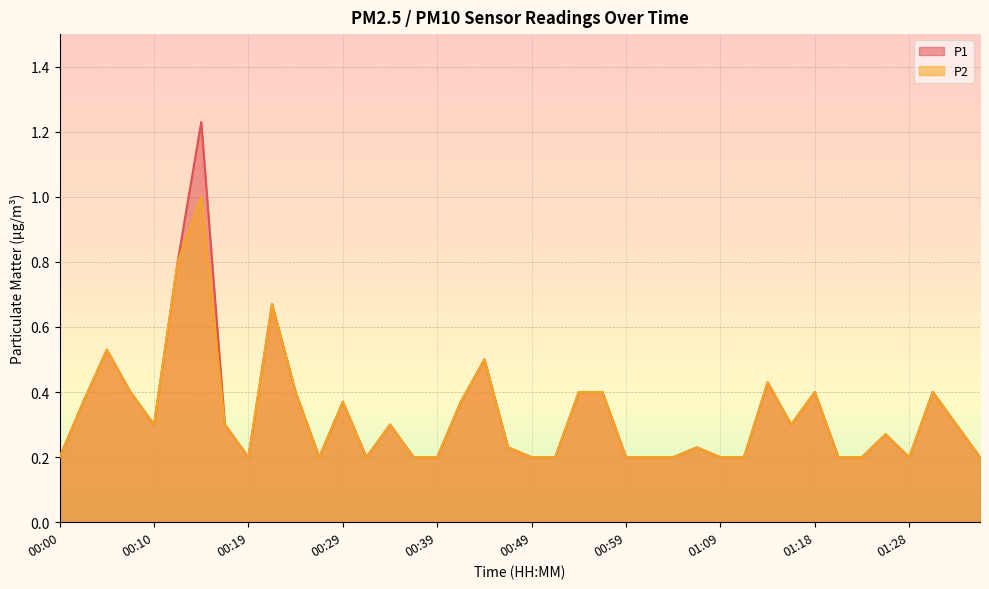

What is the lowest value of the P2 series?

0.2